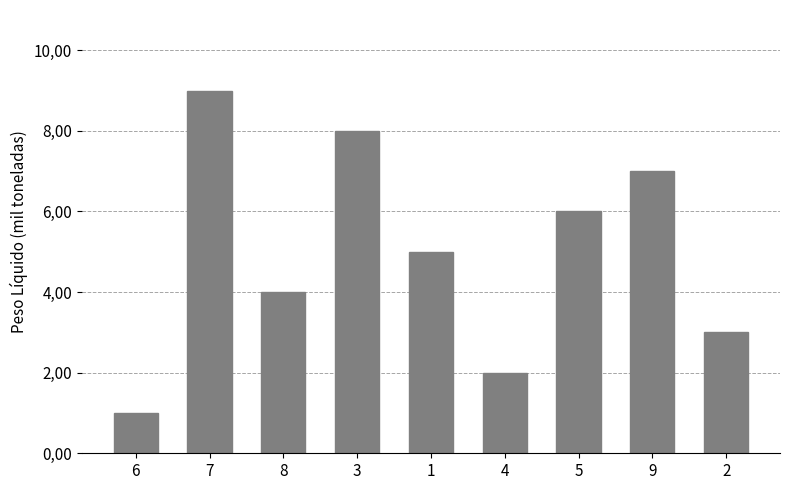

Reading left to right, transcribe all the data shown in this chart.

6=1	7=9	8=4	3=8	1=5	4=2	5=6	9=7	2=3